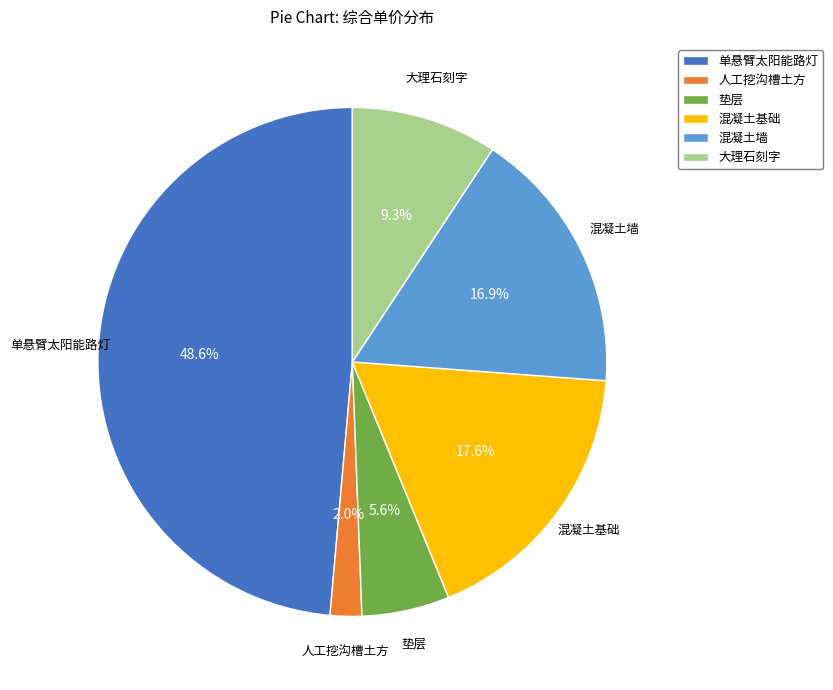

Approximately how many times larger is the value at 大理石刻字 compared to 混凝土基础?

0.5